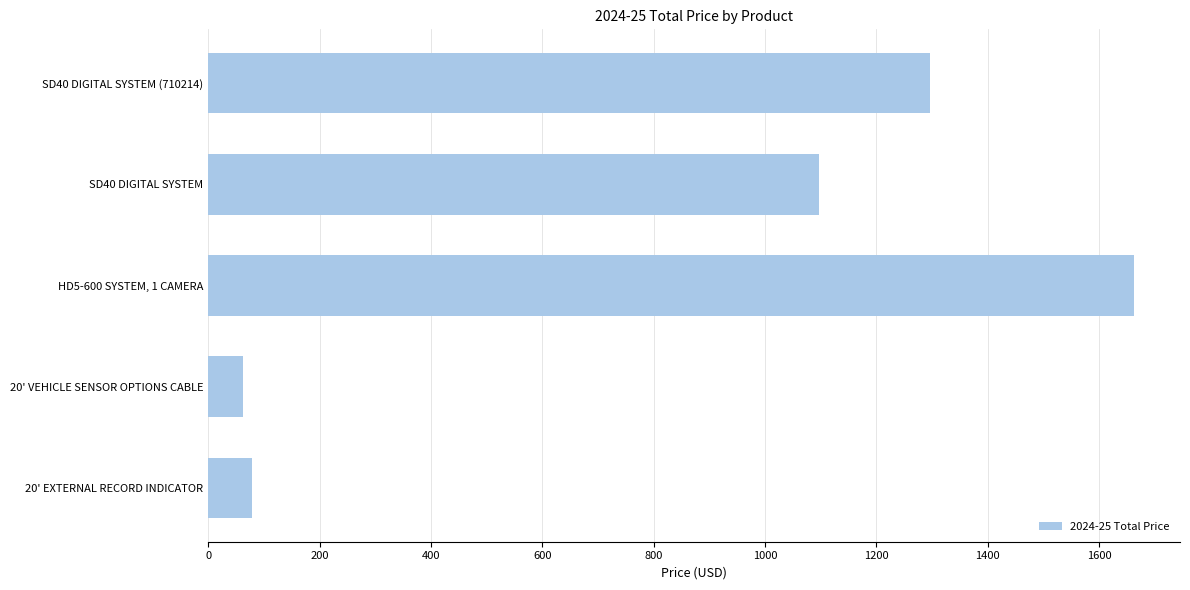

Reading bottom to top, transcribe all the data shown in this chart.

20' EXTERNAL RECORD INDICATOR=79.2	20' VEHICLE SENSOR OPTIONS CABLE=62.4	HD5-600 SYSTEM, 1 CAMERA=1662.2	SD40 DIGITAL SYSTEM=1096.5	SD40 DIGITAL SYSTEM (710214)=1296.8